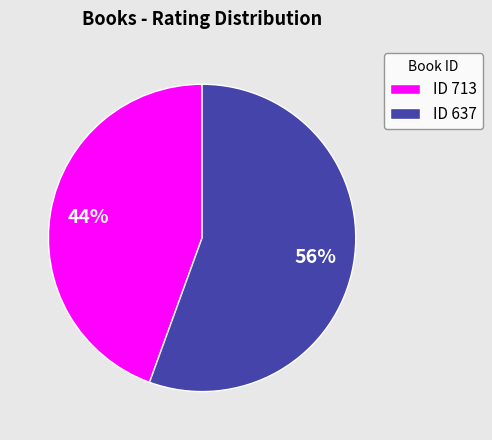

True or false: ID 713 accounts for 50% of the total.

False